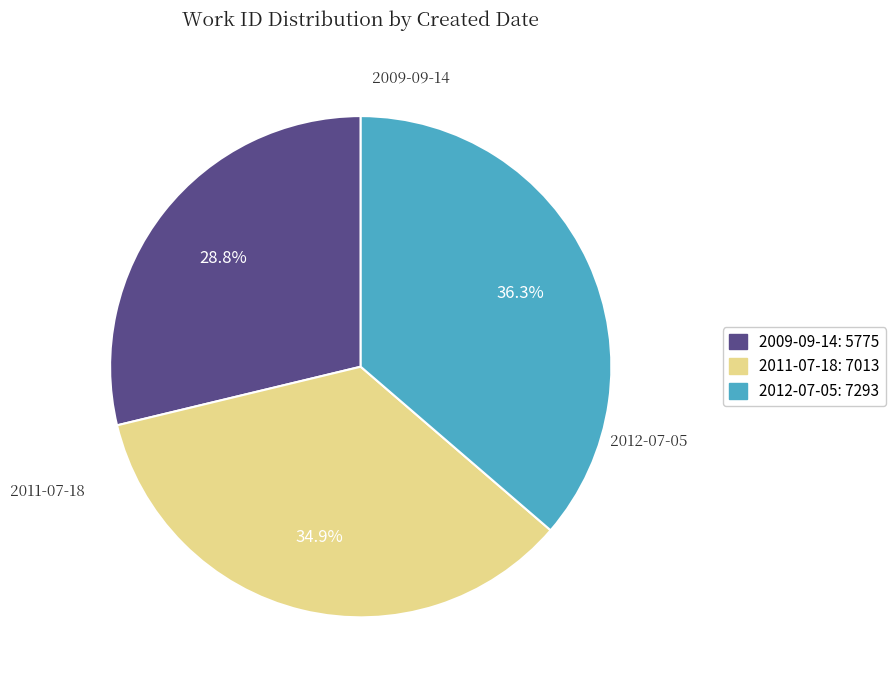

The 2011-07-18 slice represents 48% of the pie. True or false?

False